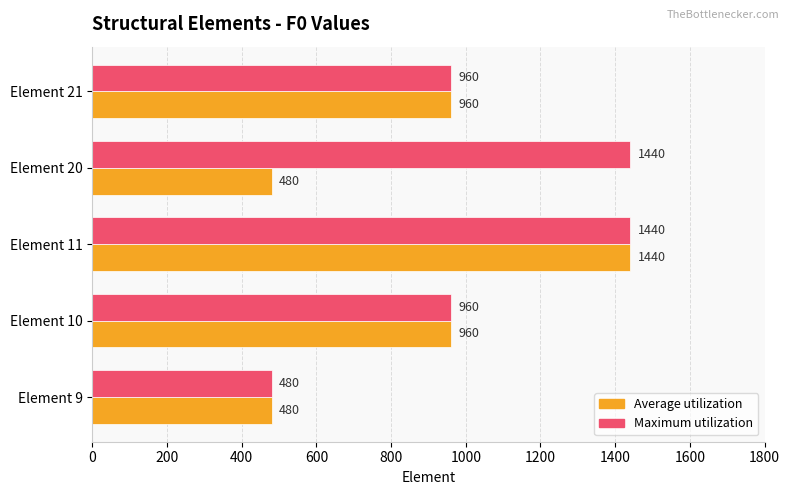

What is the difference between the second highest and minimum values in the Maximum utilization series?

960